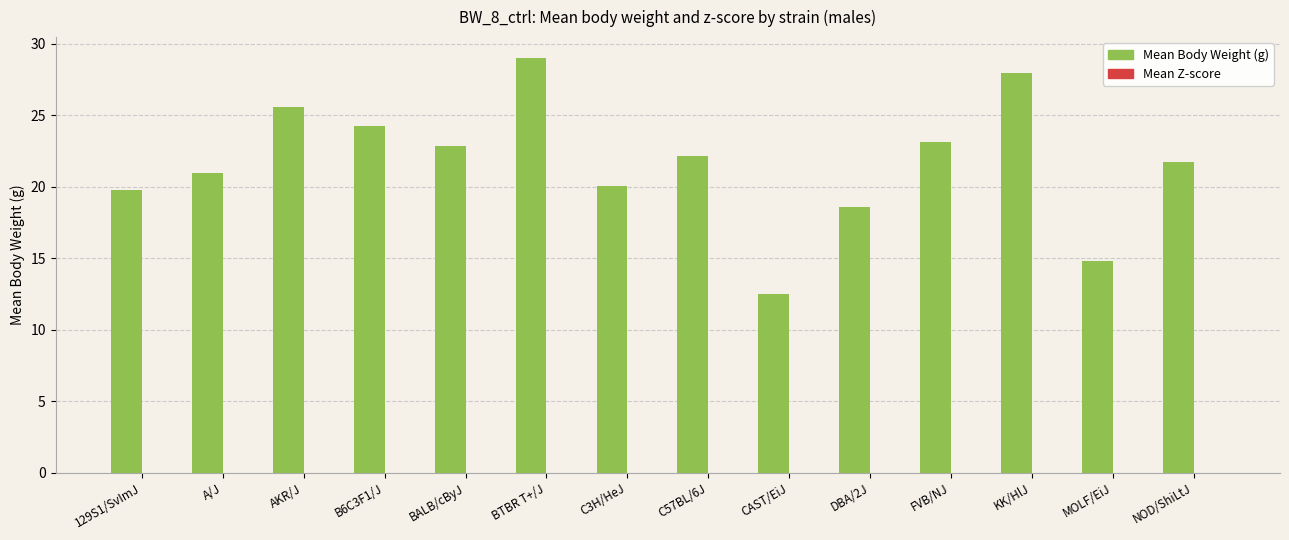

Which label corresponds to the largest value in the chart?

BTBR T+/J